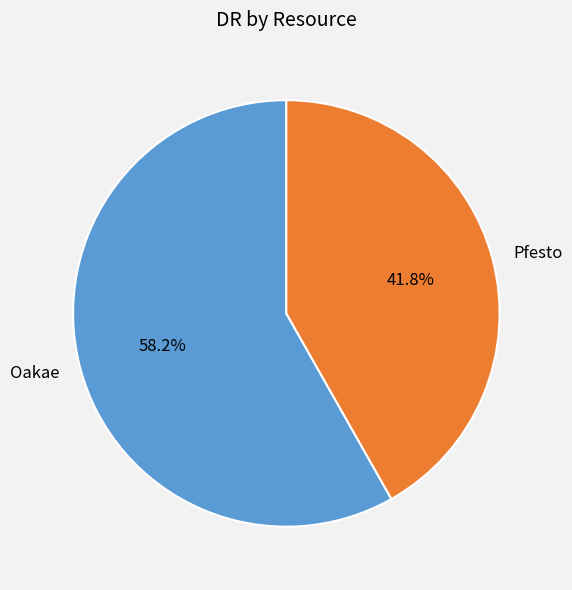

To the nearest percent, what percentage of the pie is Oakae?

58%